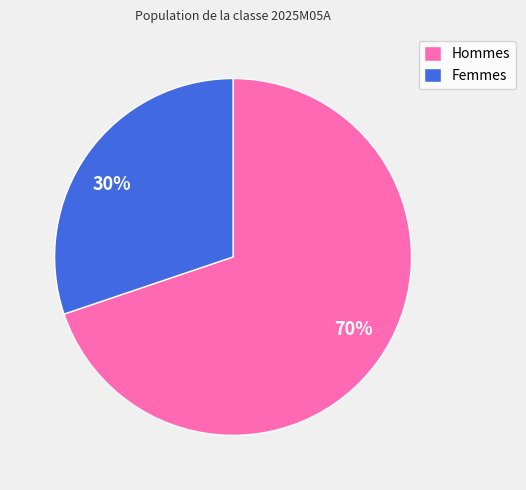

How many segments does this pie chart have?

2